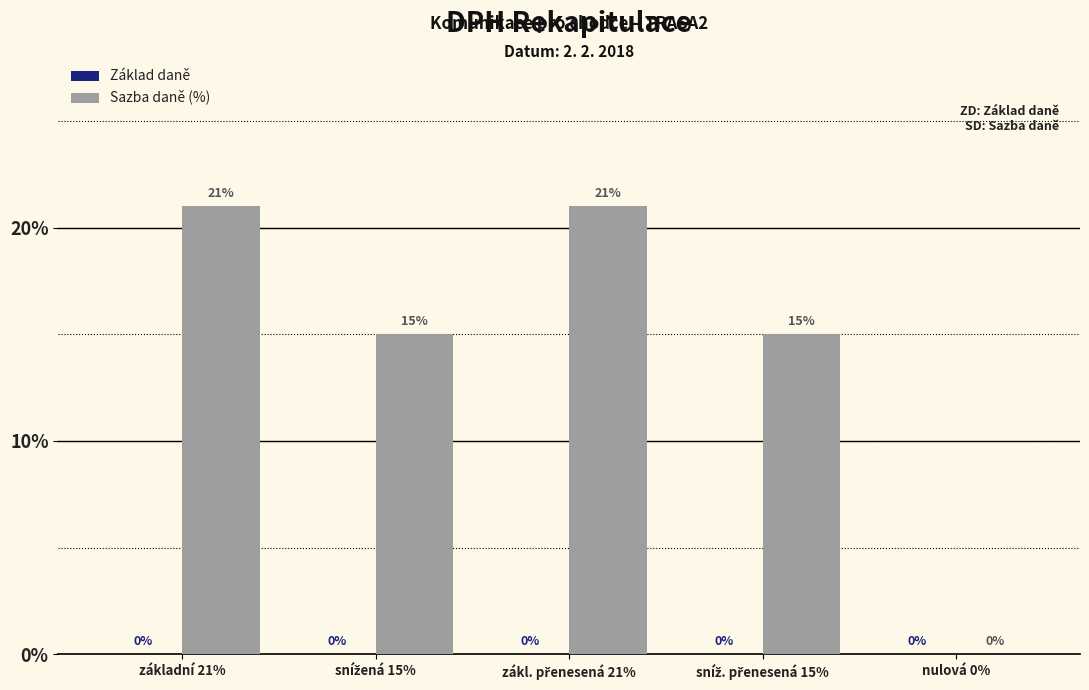

Where does the data first go above 15?

základní 21%